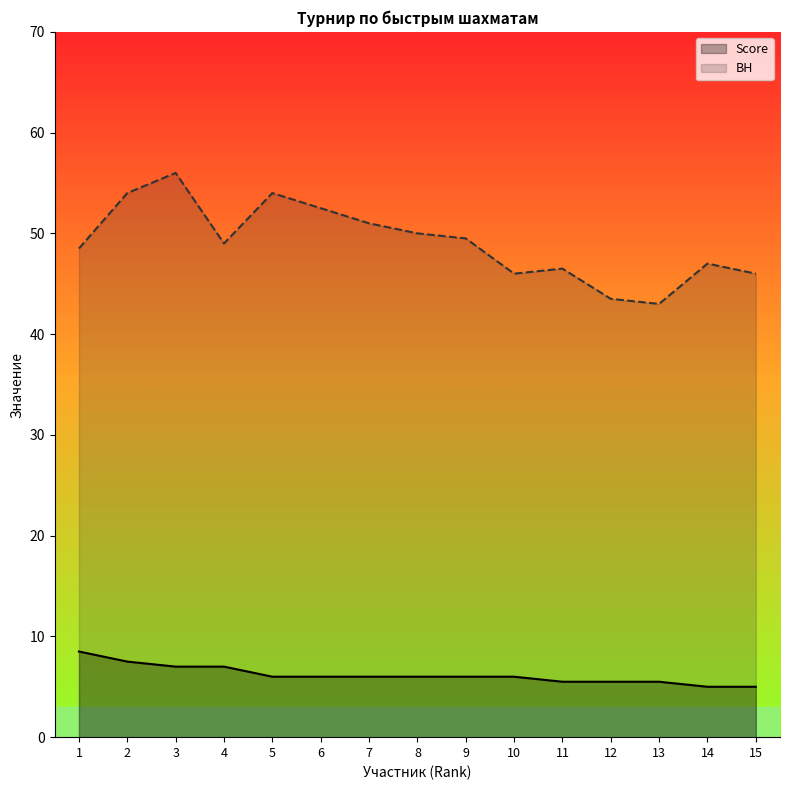

Is the value of BH at 15 greater than the value of Score at 2?

Yes